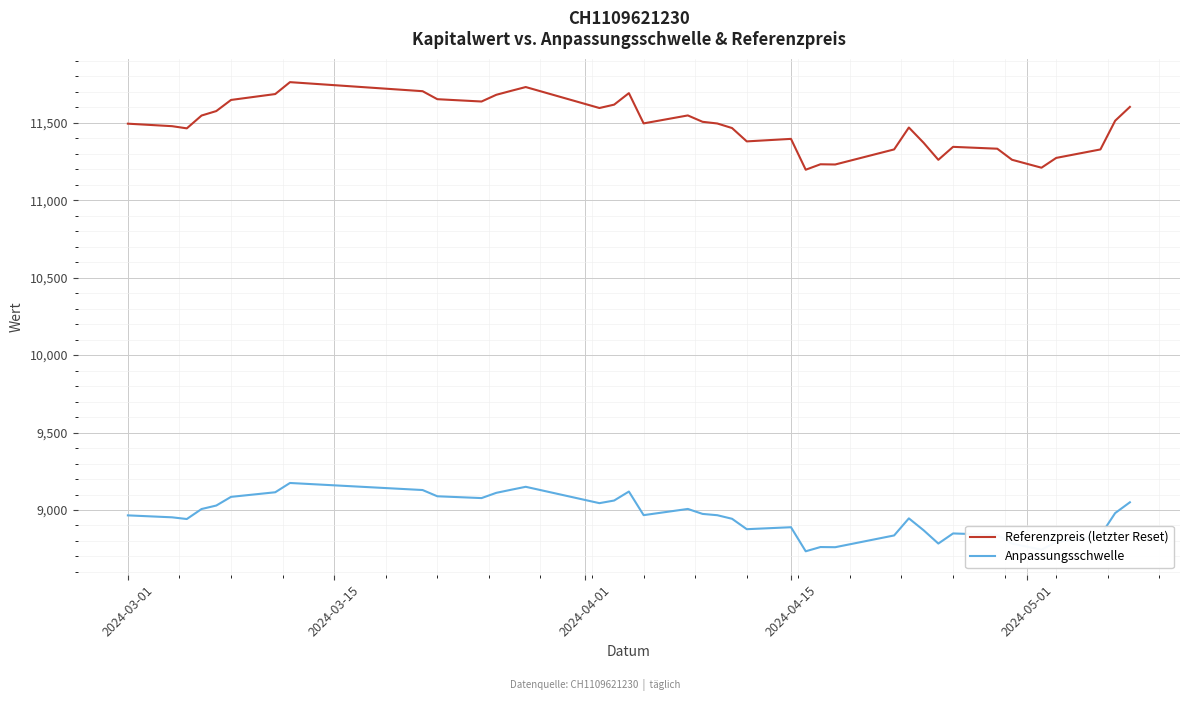

What is the difference between the maximum and minimum values in the Anpassungsschwelle series?

441.0